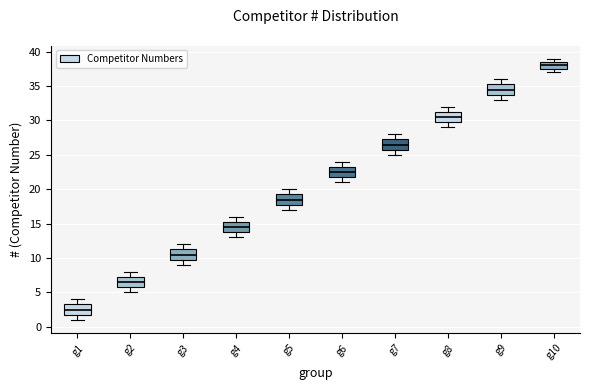

Reading left to right, transcribe this box plot: for each box, give where its median line is, the range the box spans, and where its two whiskers end, as read against the y-axis. The values are not printed on the chart, so give them approximately, as read against the axis.

g1: median 2.5, box 2.0 to 3.5, whiskers 1.0 to 4.0
g2: median 6.5, box 6.0 to 7.5, whiskers 5.0 to 8.0
g3: median 10.5, box 10.0 to 11.5, whiskers 9.0 to 12.0
g4: median 14.5, box 14.0 to 15.5, whiskers 13.0 to 16.0
g5: median 18.5, box 18.0 to 19.5, whiskers 17.0 to 20.0
g6: median 22.5, box 22.0 to 23.5, whiskers 21.0 to 24.0
g7: median 26.5, box 26.0 to 27.5, whiskers 25.0 to 28.0
g8: median 30.5, box 30.0 to 31.5, whiskers 29.0 to 32.0
g9: median 34.5, box 34.0 to 35.5, whiskers 33.0 to 36.0
g10: median 38.0, box 37.5 to 38.5, whiskers 37.0 to 39.0